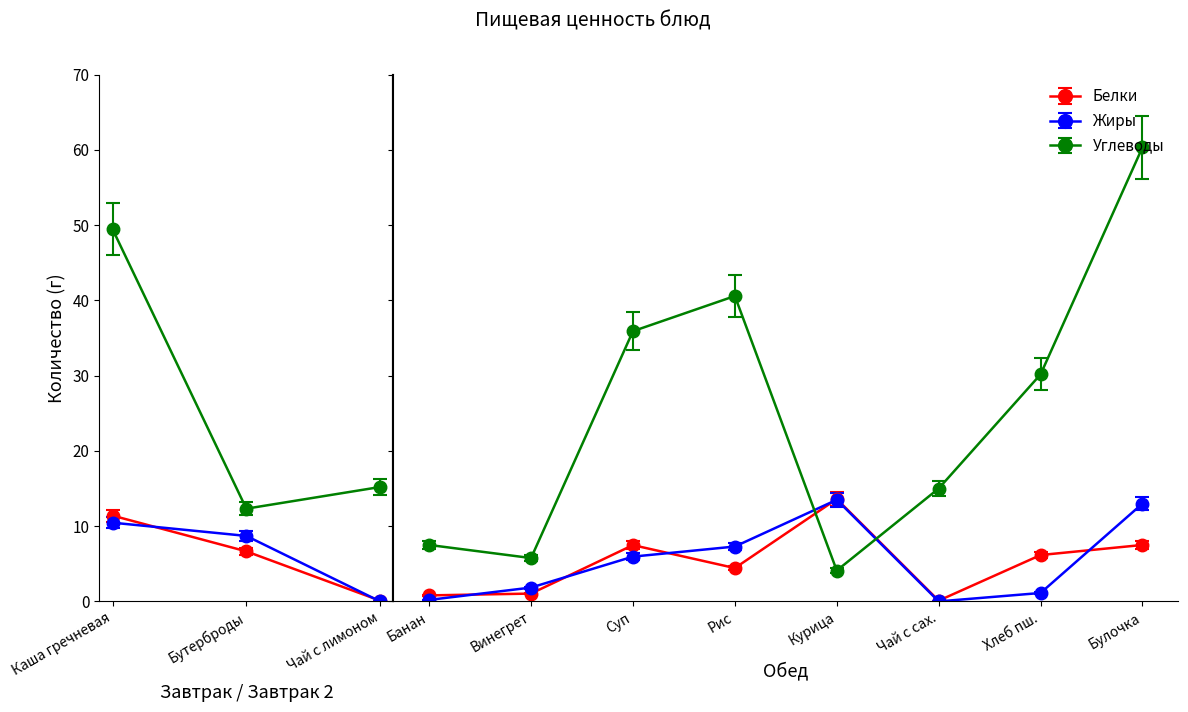

Rank the series by their maximum value, from lowest to highest.

Жиры, Белки, Углеводы